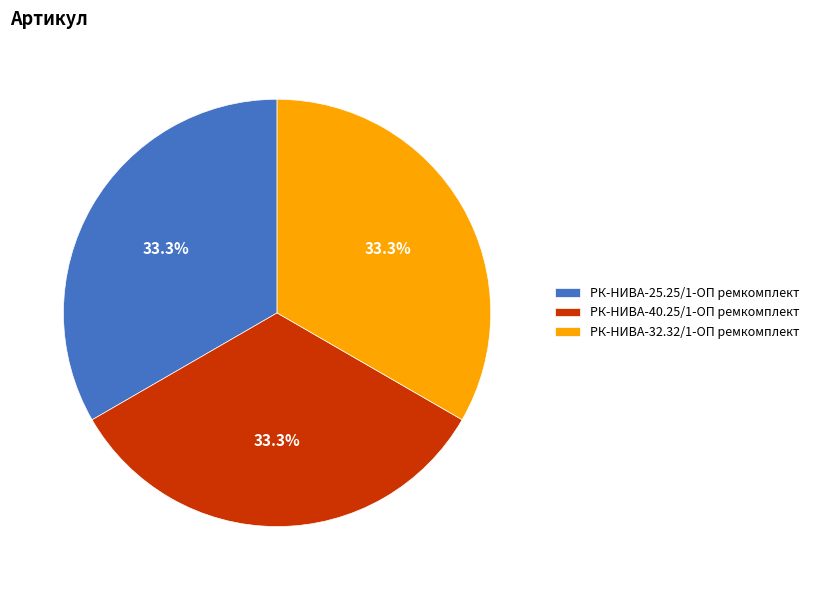

What is the ratio of the value at РК-НИВА-32.32/1-ОП ремкомплект to the value at РК-НИВА-25.25/1-ОП ремкомплект?

1.0